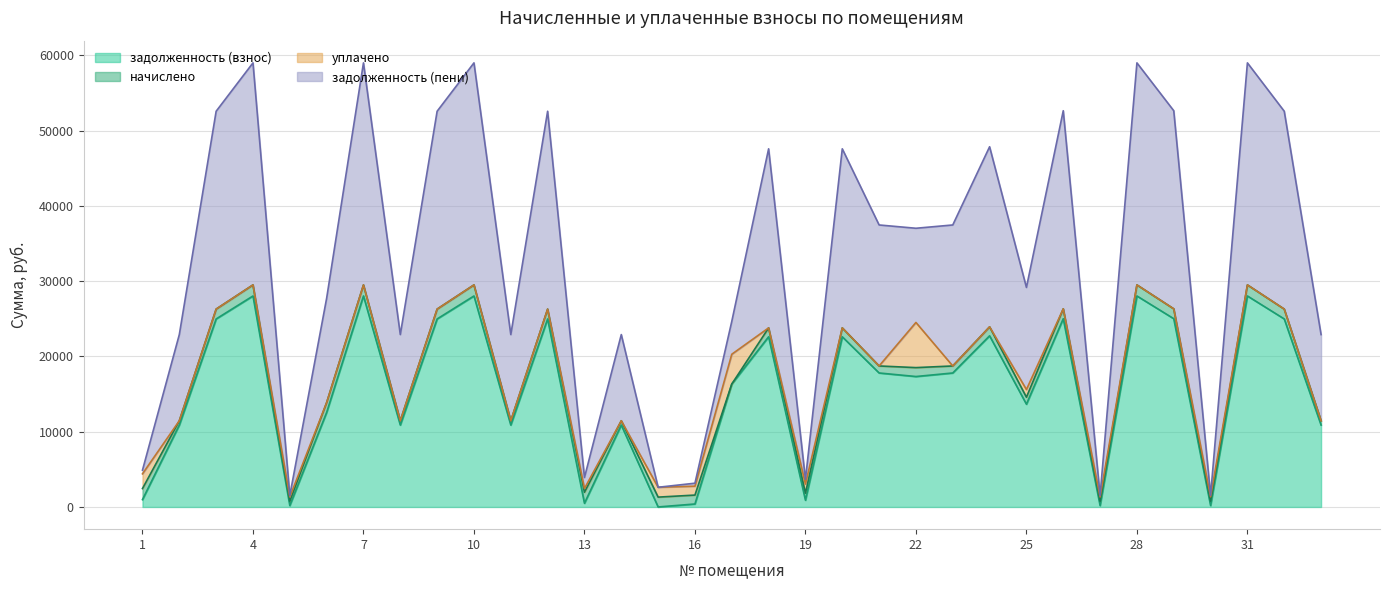

What is the maximum value for задолженность (взнос)?

28033.7